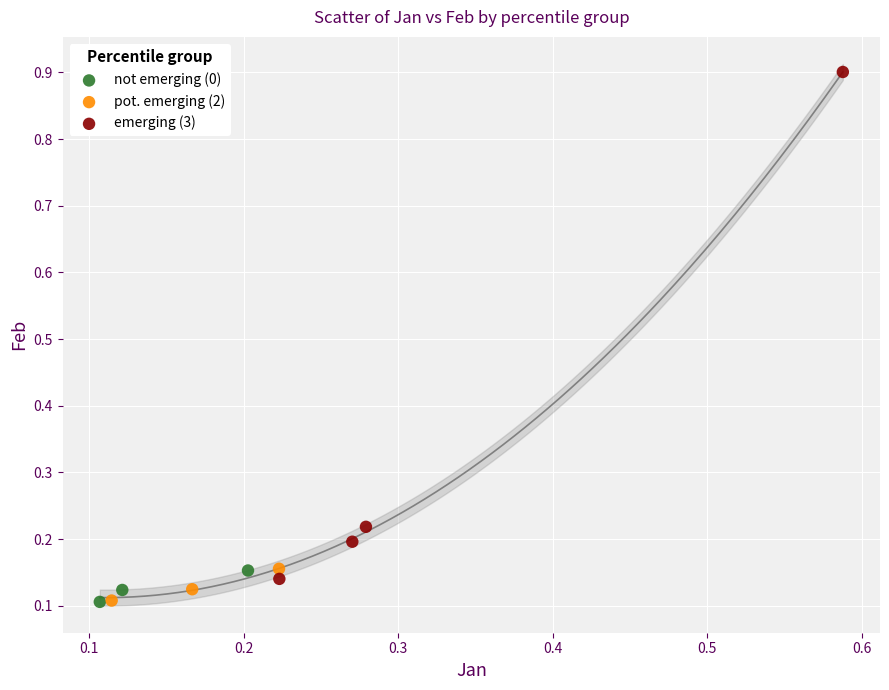

Which series contains the highest Y value?

emerging (3)